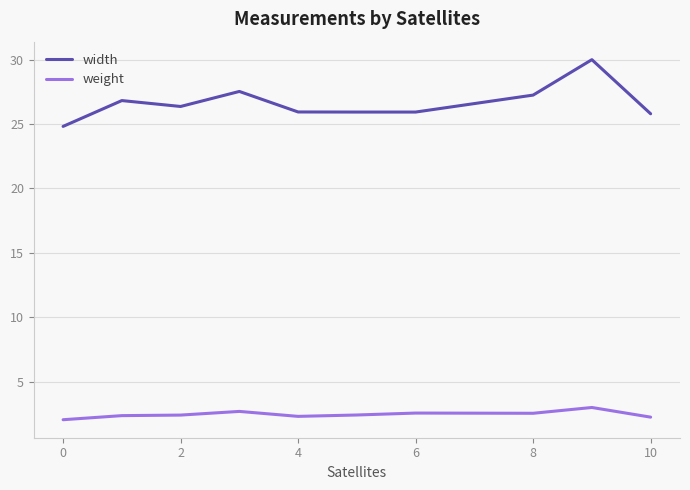

What is the maximum value for width?

30.0